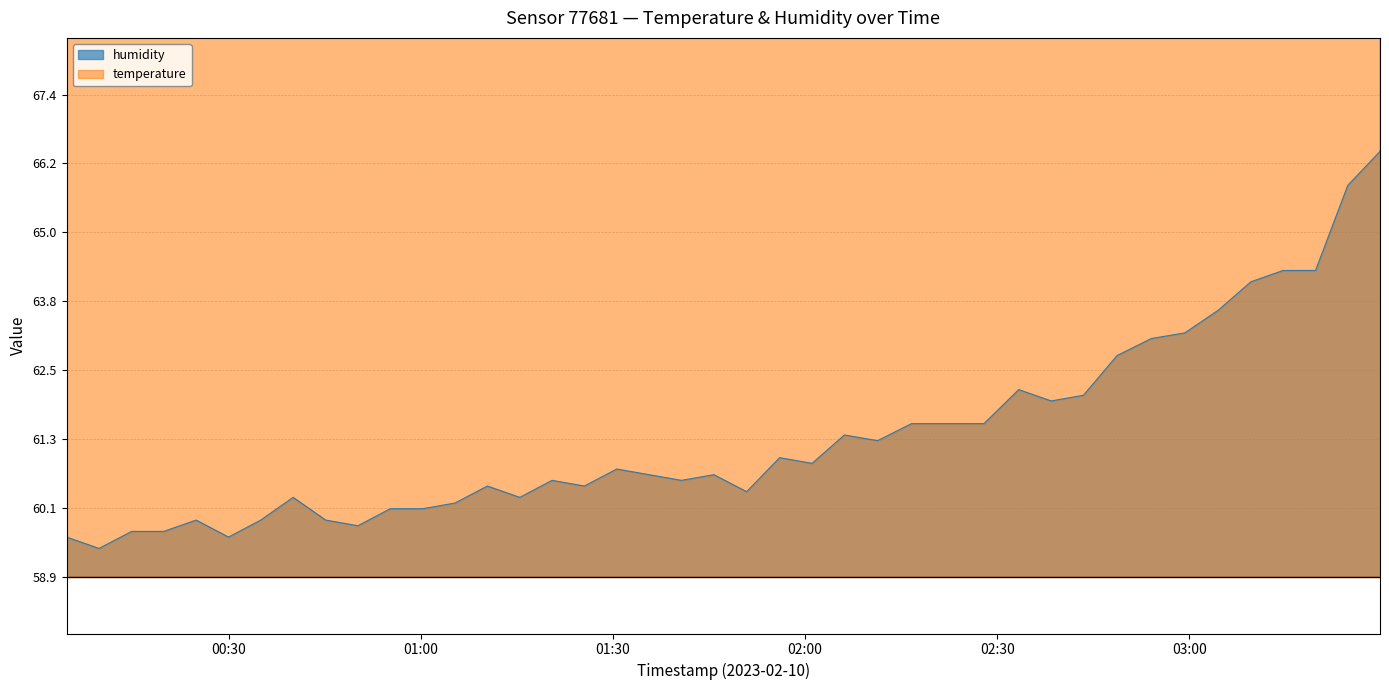

Rank the categories by humidity value from lowest to highest.

2023-02-10T00:09:46, 2023-02-10T00:04:43, 2023-02-10T00:29:59, 2023-02-10T00:14:51, 2023-02-10T00:19:53, 2023-02-10T00:50:11, 2023-02-10T00:24:55, 2023-02-10T00:35:01, 2023-02-10T00:45:09, 2023-02-10T00:55:14, 2023-02-10T01:00:18, 2023-02-10T01:05:20, 2023-02-10T00:40:04, 2023-02-10T01:15:27, 2023-02-10T01:50:52, 2023-02-10T01:10:24, 2023-02-10T01:25:32, 2023-02-10T01:20:29, 2023-02-10T01:40:41, 2023-02-10T01:35:38, 2023-02-10T01:45:45, 2023-02-10T01:30:36, 2023-02-10T02:01:05, 2023-02-10T01:56:01, 2023-02-10T02:11:19, 2023-02-10T02:06:08, 2023-02-10T02:16:36, 2023-02-10T02:27:55, 2023-02-10T02:38:25, 2023-02-10T02:43:27, 2023-02-10T02:33:21, 2023-02-10T02:48:42, 2023-02-10T02:54:02, 2023-02-10T02:59:17, 2023-02-10T03:04:30, 2023-02-10T03:09:35, 2023-02-10T03:14:37, 2023-02-10T03:19:41, 2023-02-10T03:24:43, 2023-02-10T03:29:45